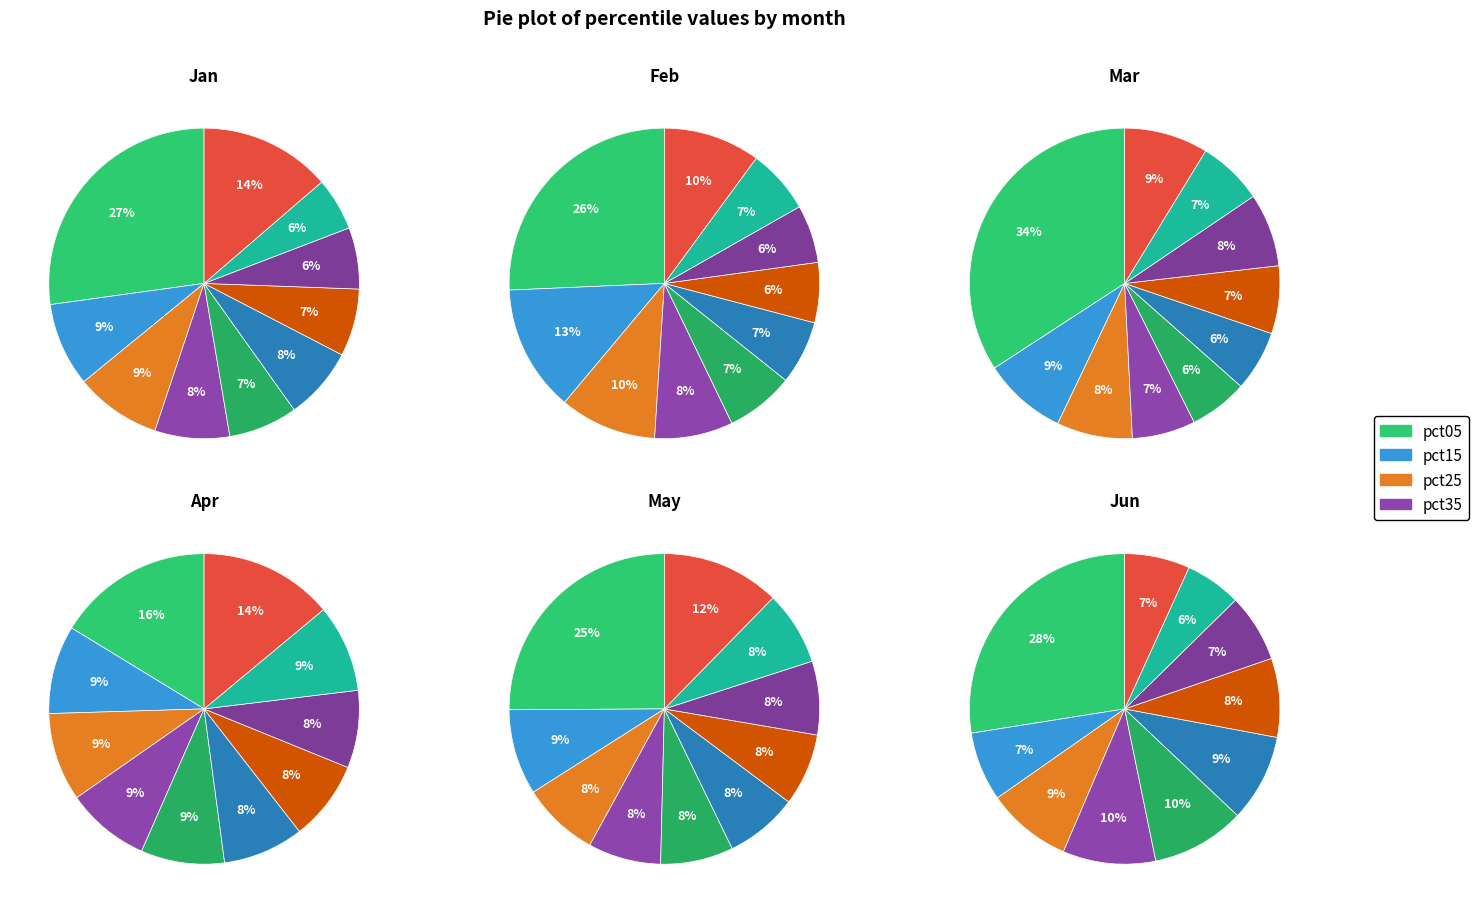

Is there a majority slice in this chart?

No